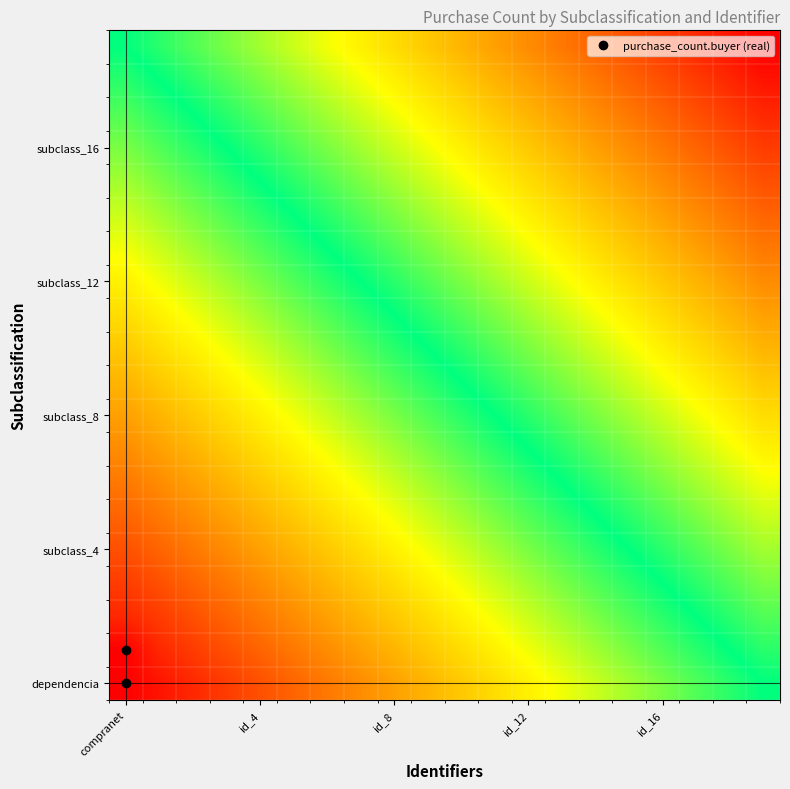

At how many categories does at least one series exceed 0?

20